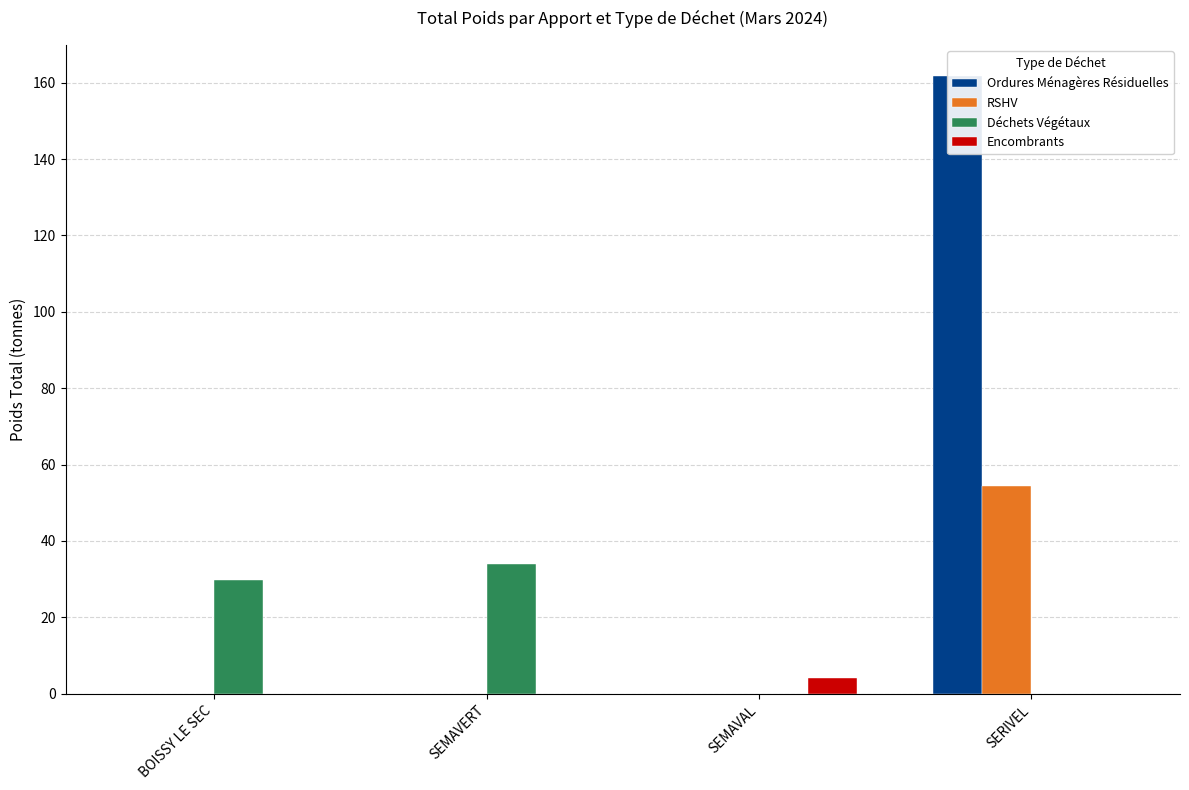

The value of Ordures Ménagères Résiduelles at SERIVEL is 230.6. True or false?

False